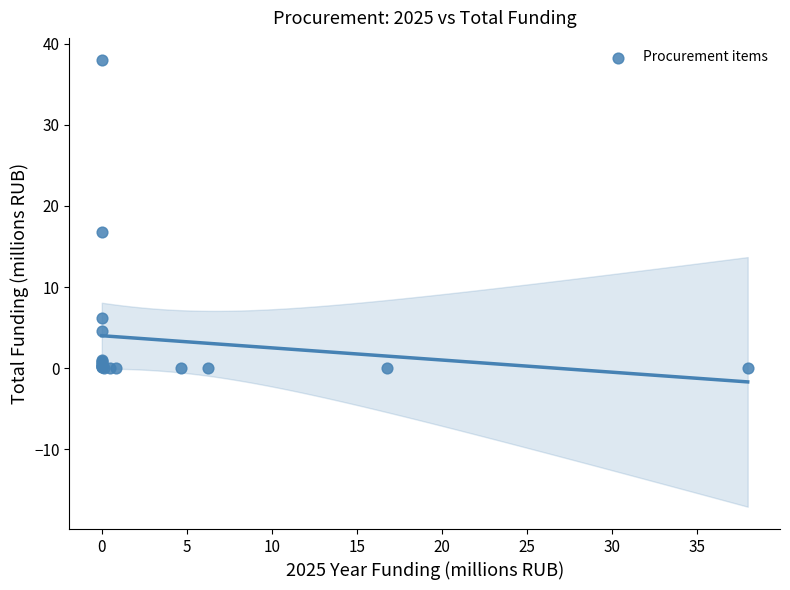

What Y value in the scatter plot is closest to 18?

16.8